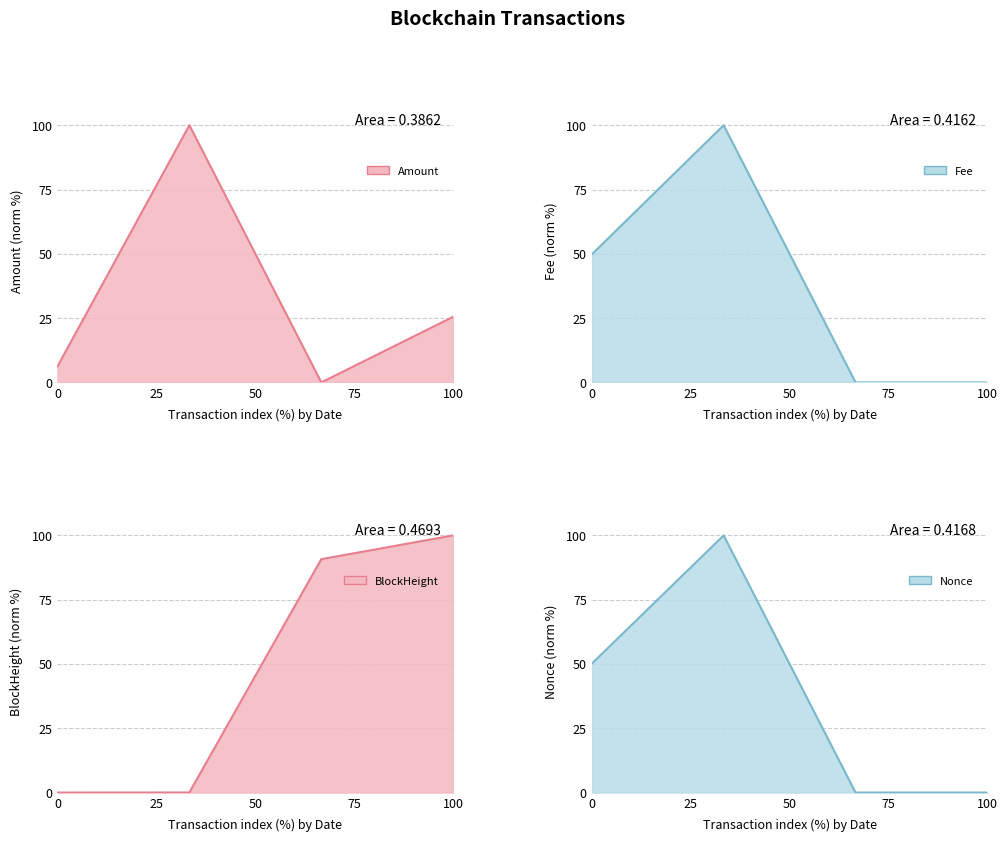

How many lines are shown in the chart?

4